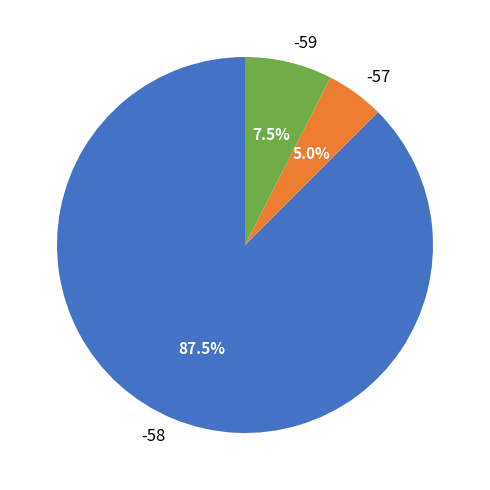

What is the largest slice in the pie chart?

-58